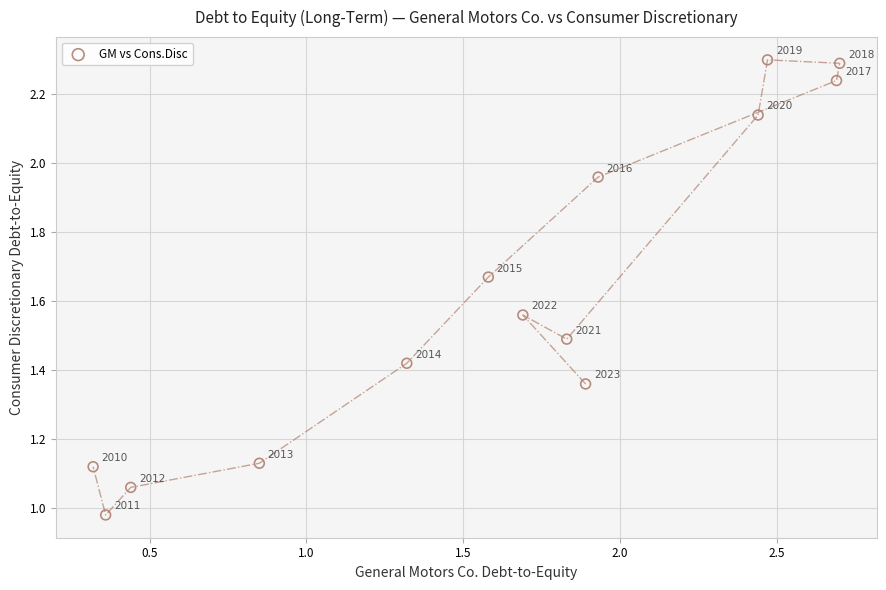

What is the range of Y values (max minus min)?

1.3